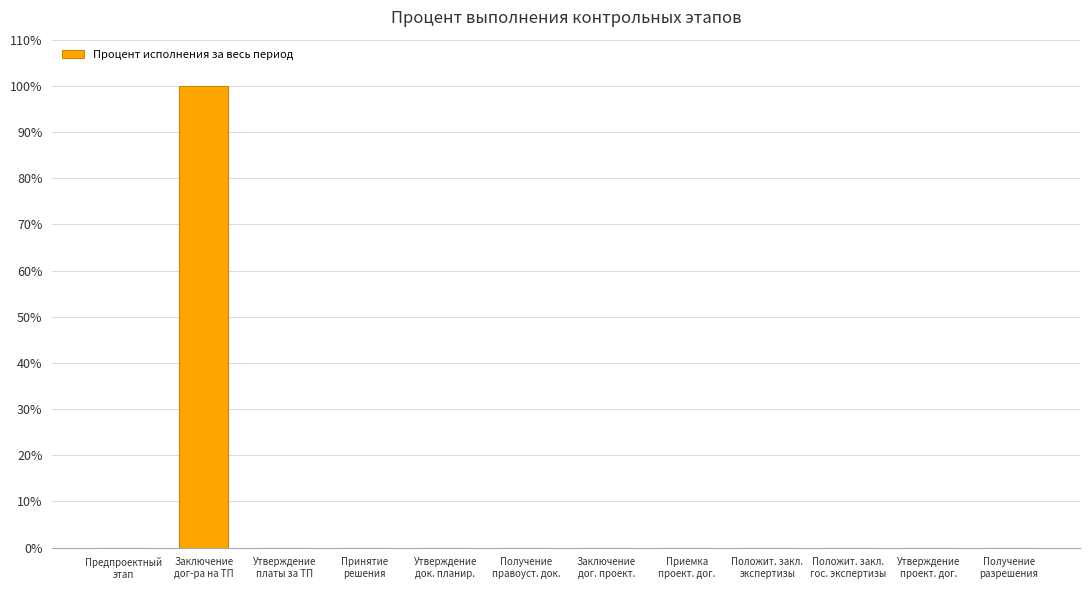

What is the greatest value displayed?

100